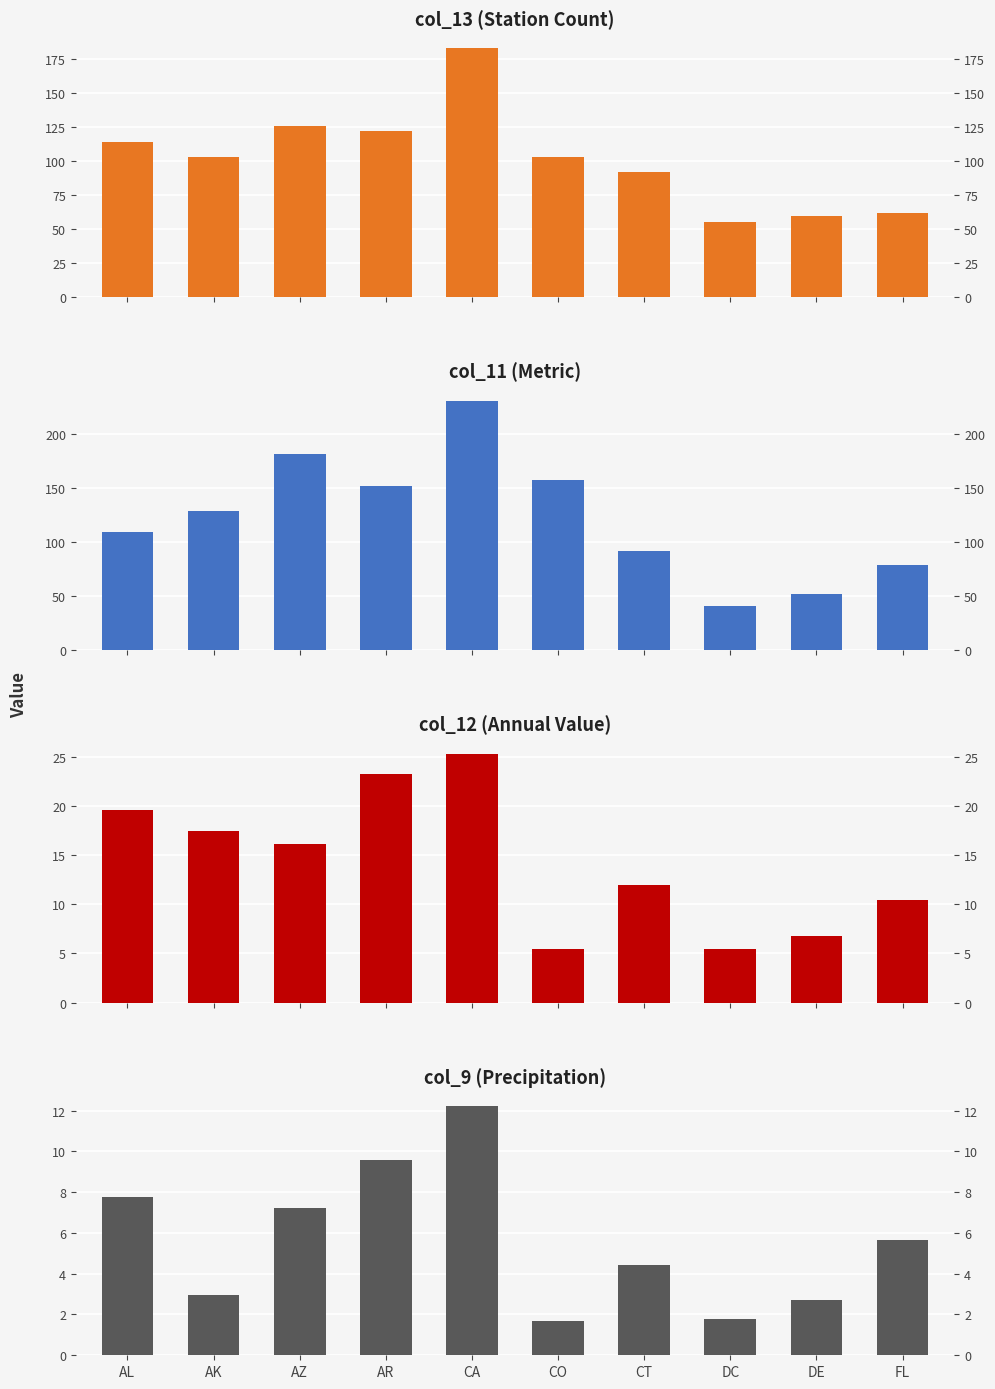

At which label does col_13 reach its minimum?

DC